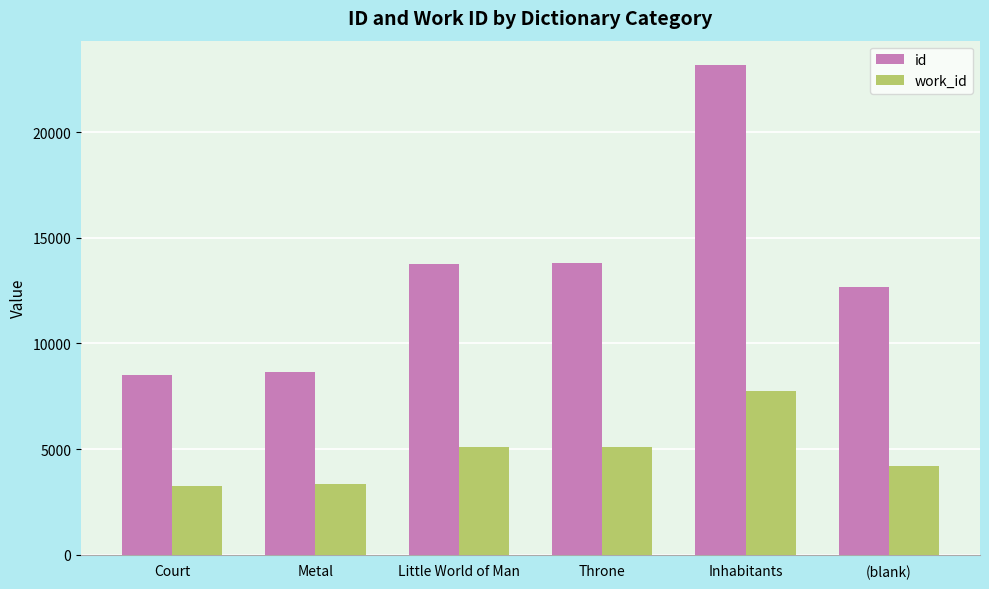

At which label is id closest to 15833?

Throne